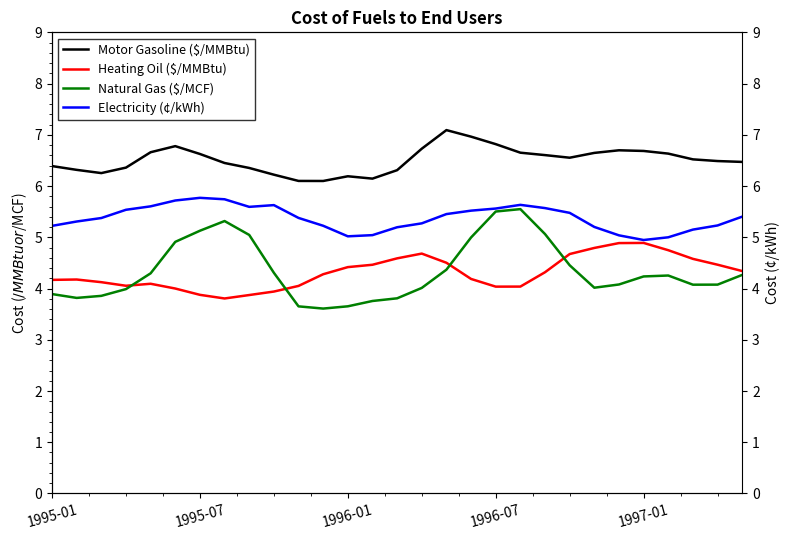

What is the highest value of the Motor Gasoline ($/MMBtu) series?

7.1